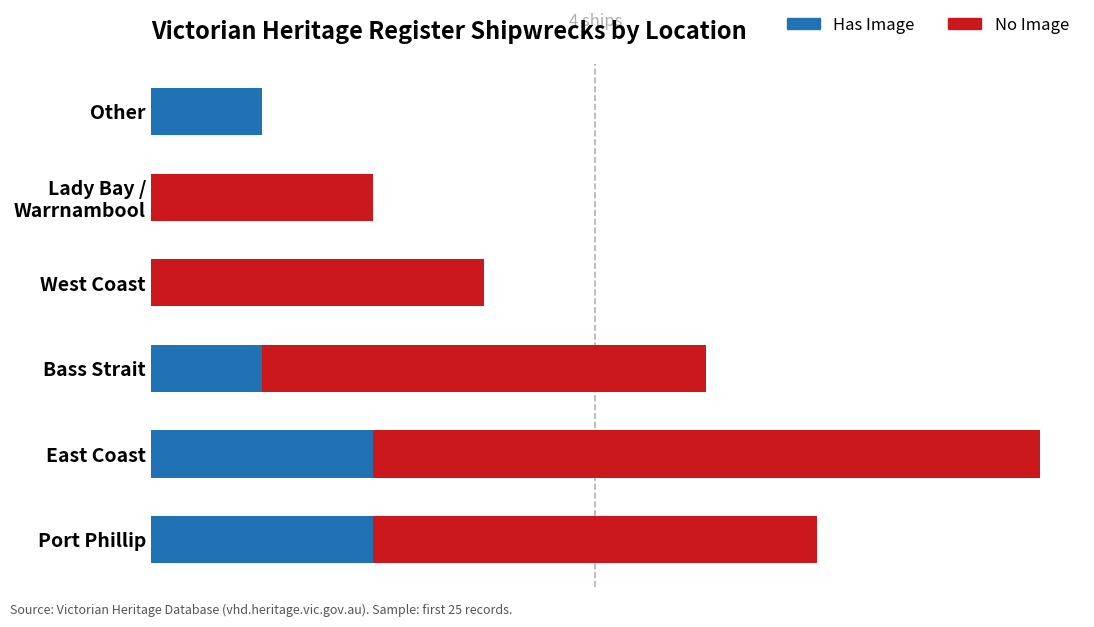

What are all the series names shown in the legend?

Has Image, No Image